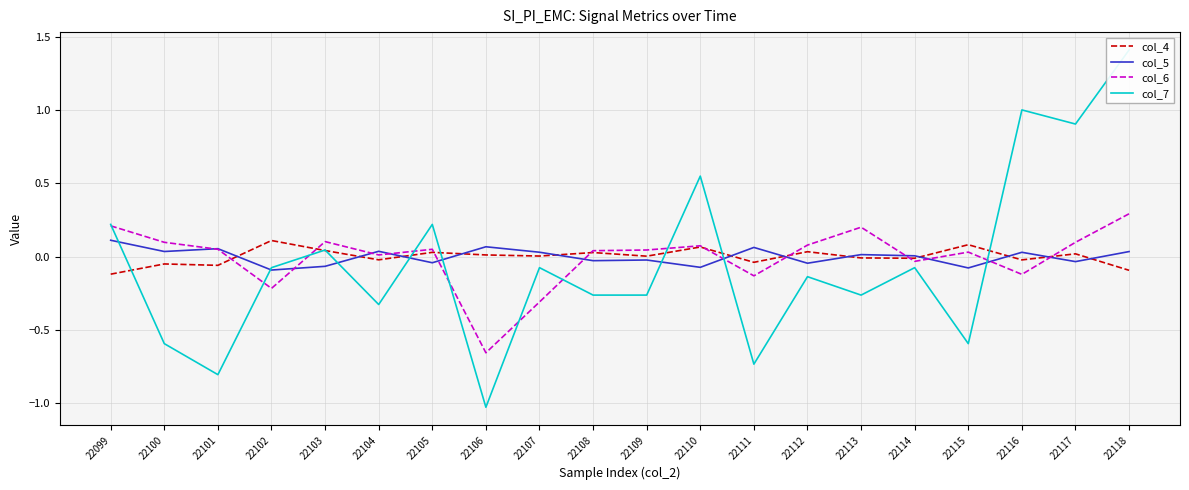

Is it true that col_4 equals 0.0 at 22110?

False